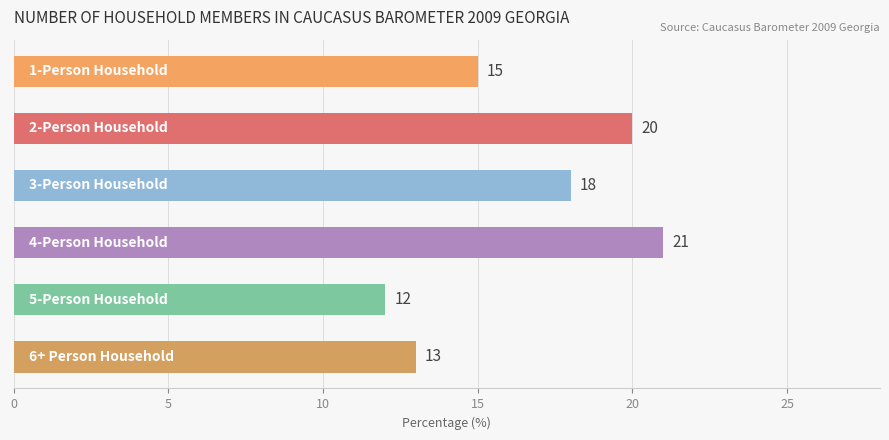

What is the difference between the maximum and minimum values?

9